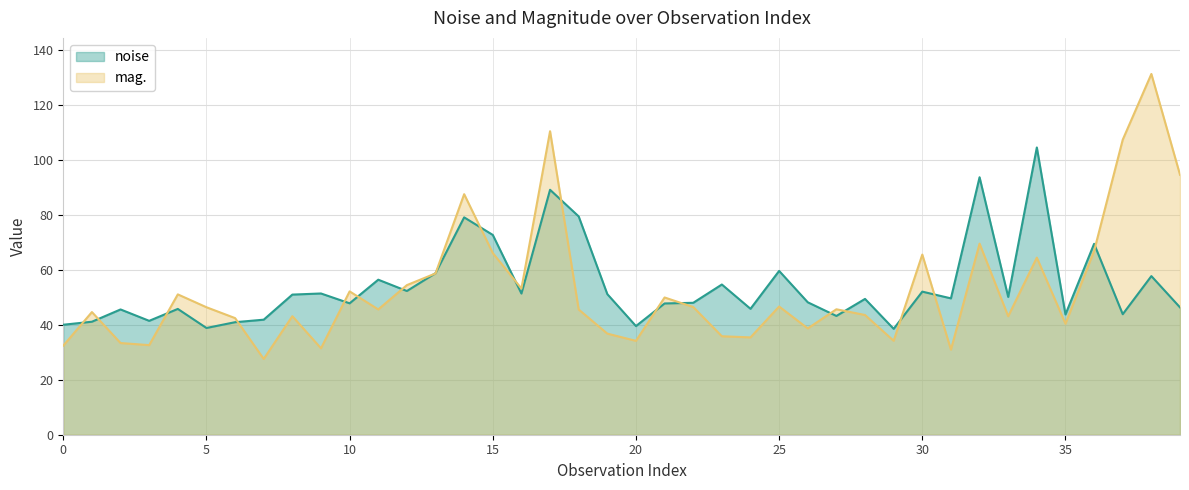

True or false: noise and mag. cross at least once.

True